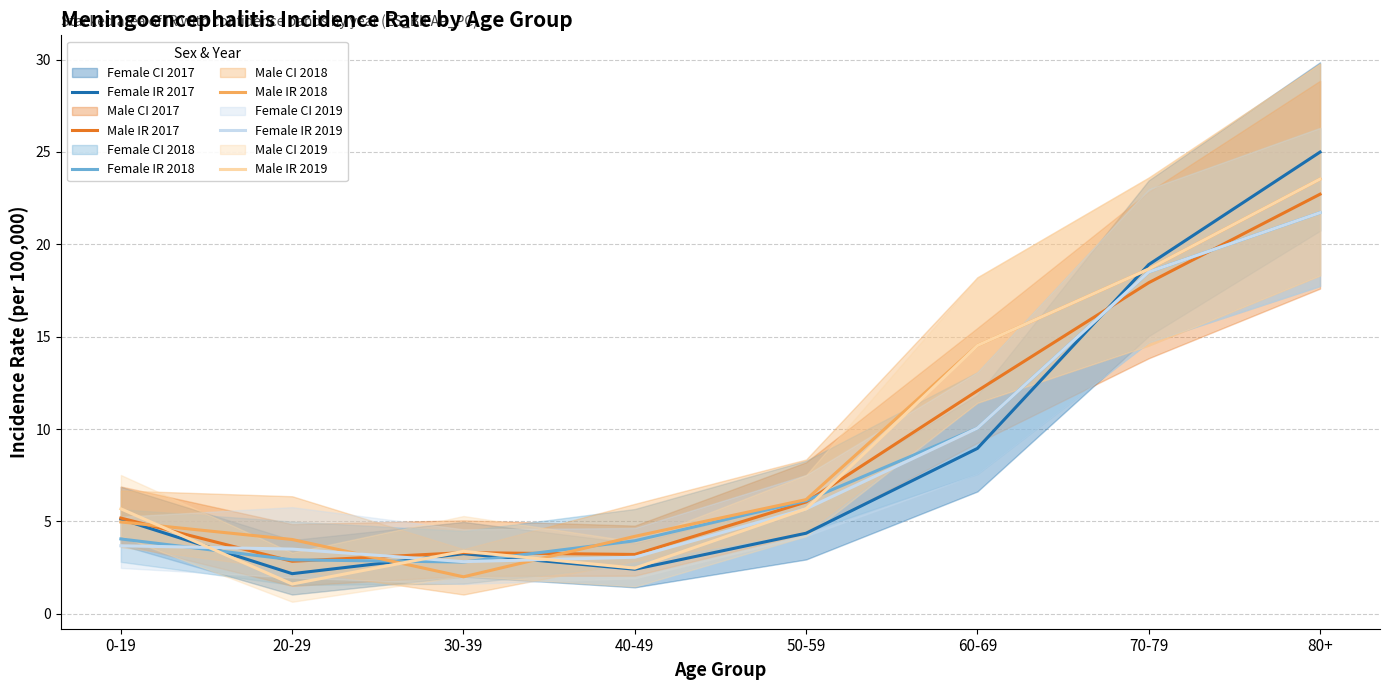

What is the difference between the second highest and minimum values in the Male IR 2017 series?

15.1